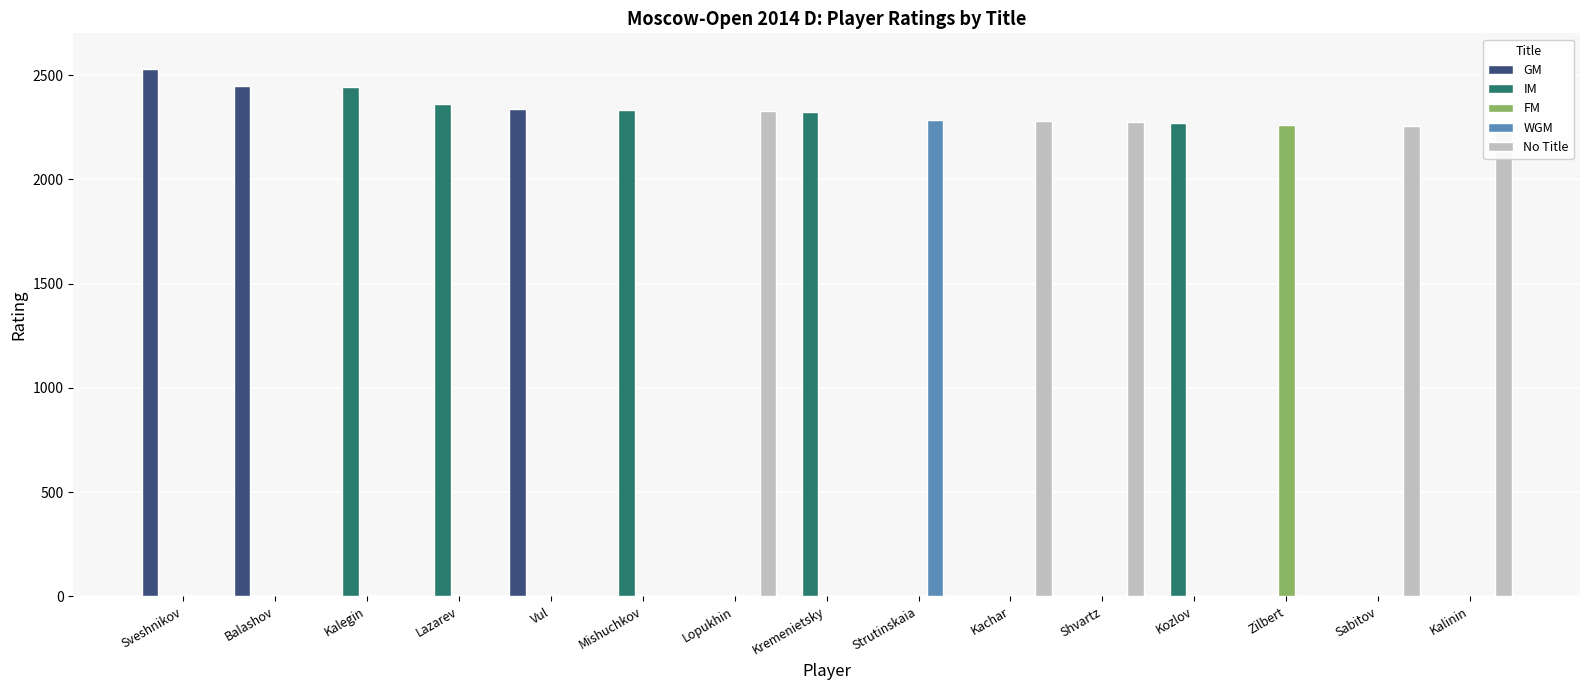

What are all the series names shown in the legend?

GM, IM, FM, WGM, No Title